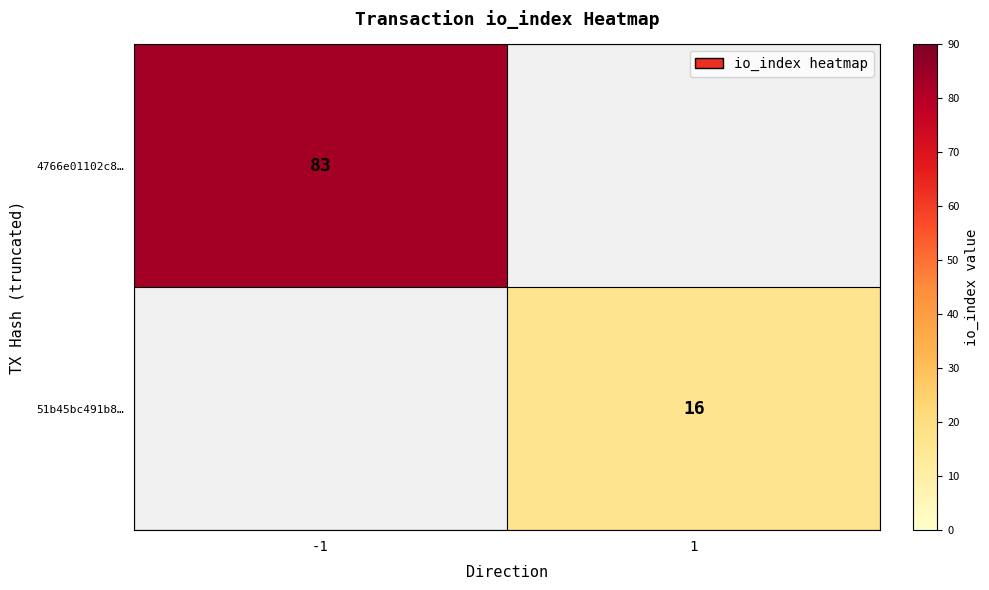

True or false: 4766e01102c8… has a value of 83 at -1.

True